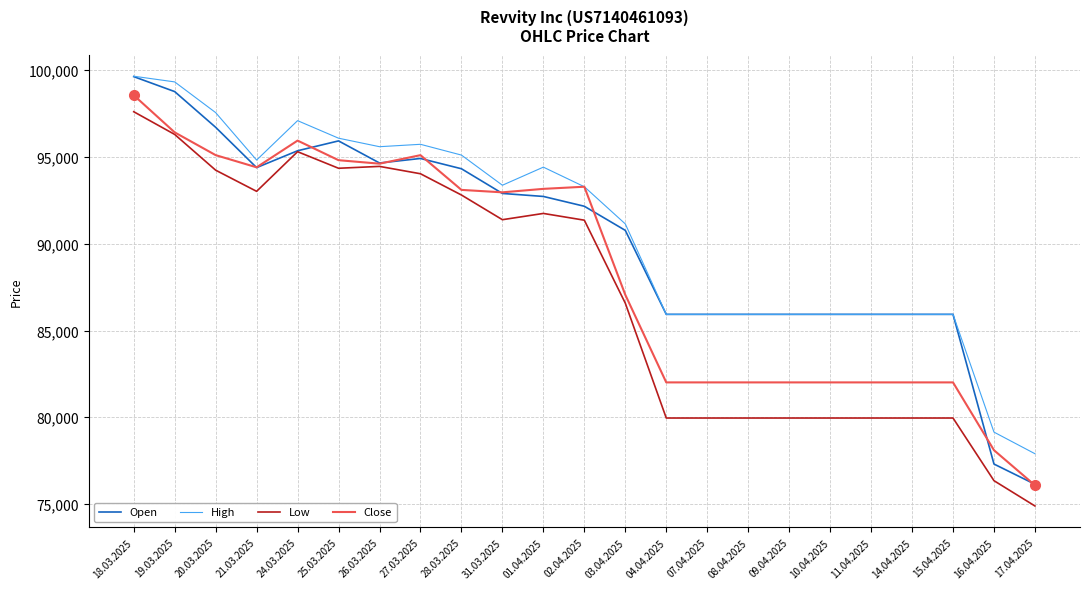

What is the highest value of the Low series?

97609